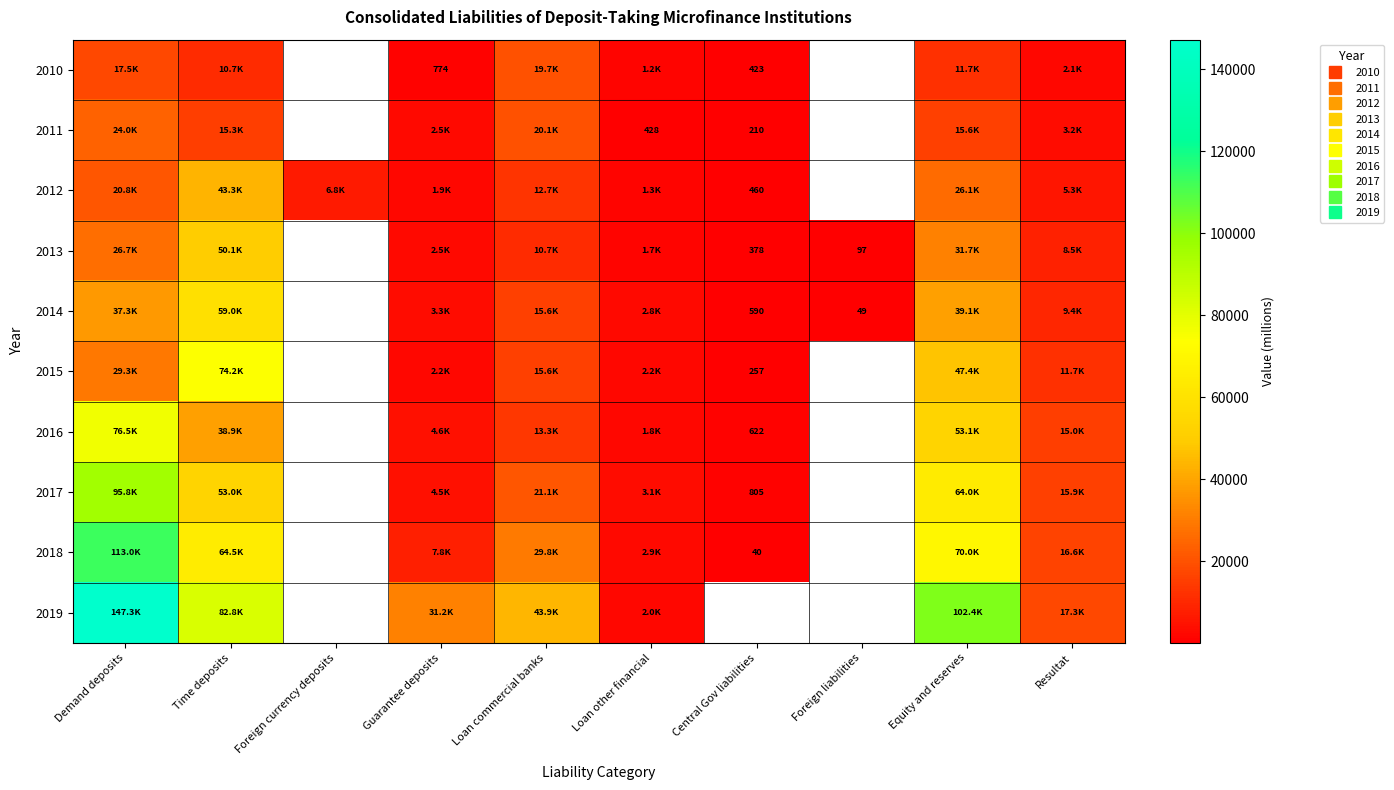

At how many categories does at least one series exceed 40578?

4